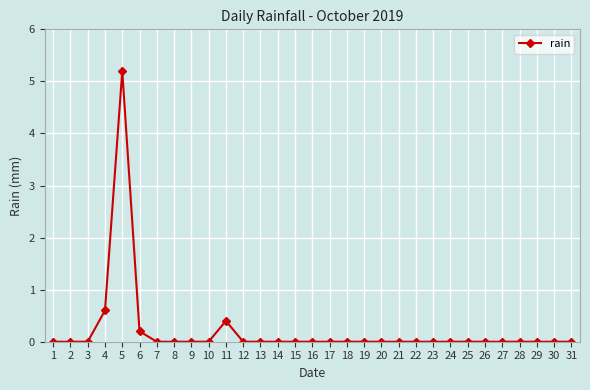

Does the chart display data point markers on the line(s)?

Yes